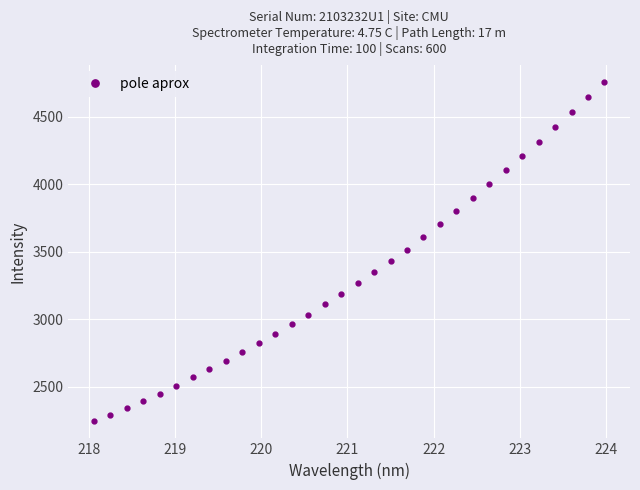

Count the number of categories in the chart.

32